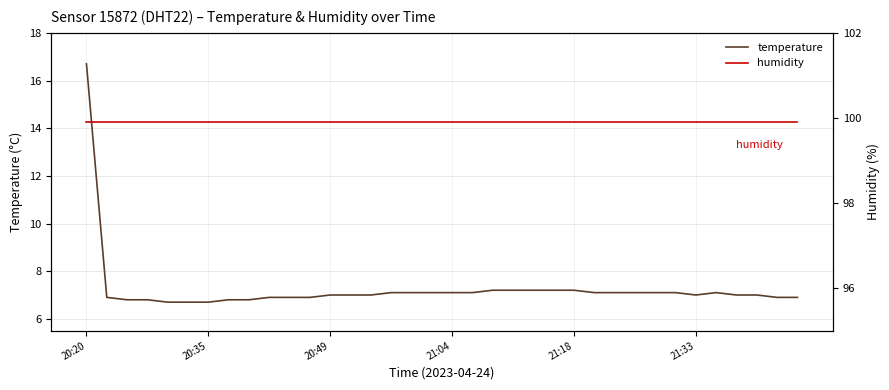

How many data points does each series have?

36